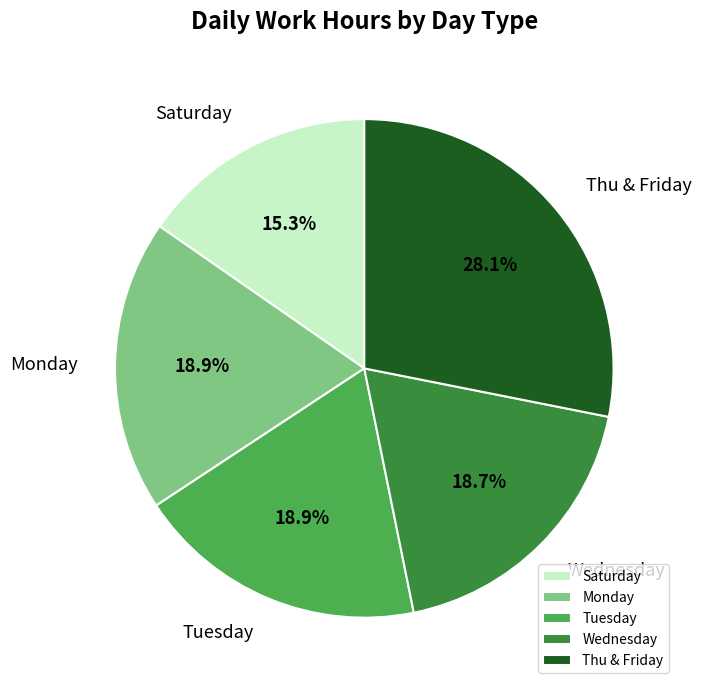

Between Saturday and Monday, which is larger?

Monday